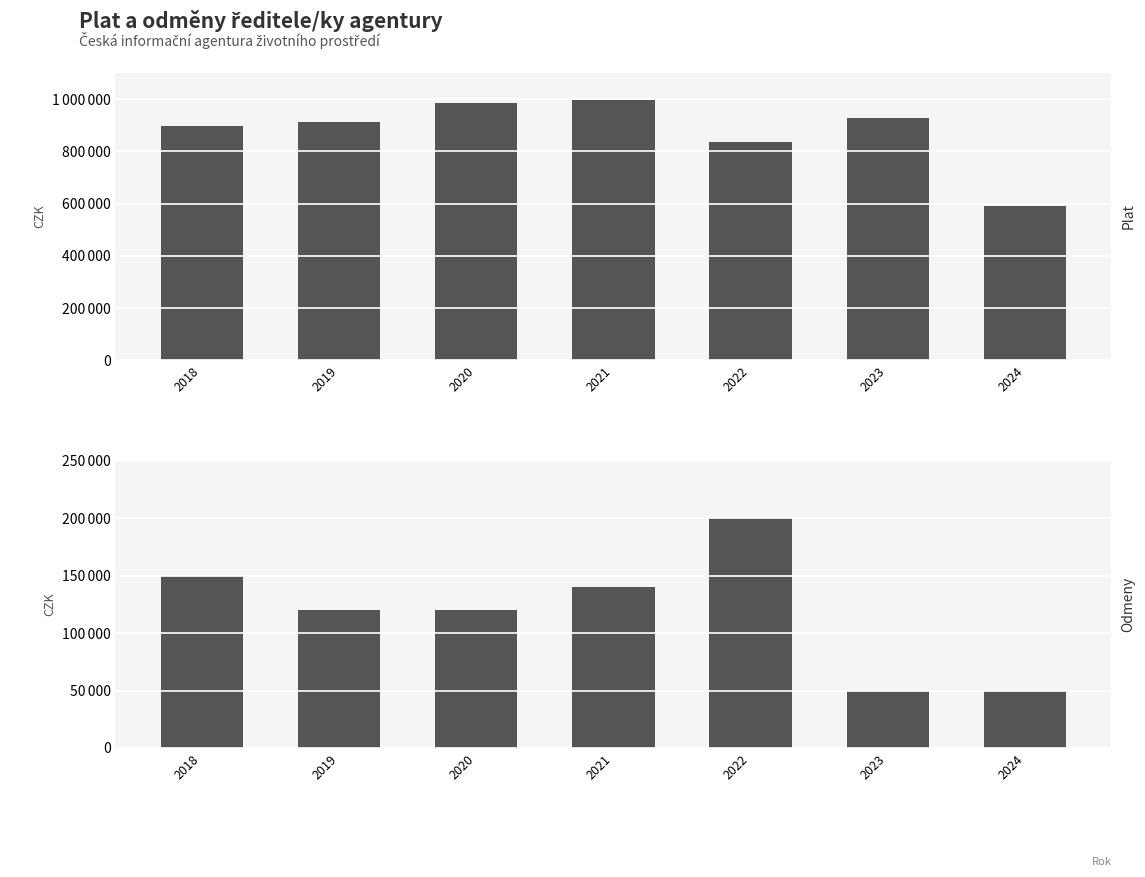

Where does the Plat series first go above 912848?

2020